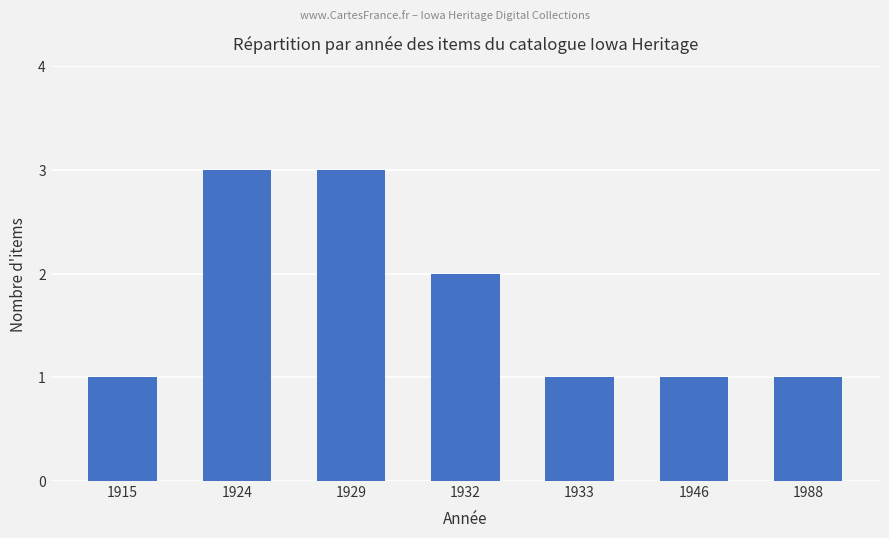

What is the average value?

2